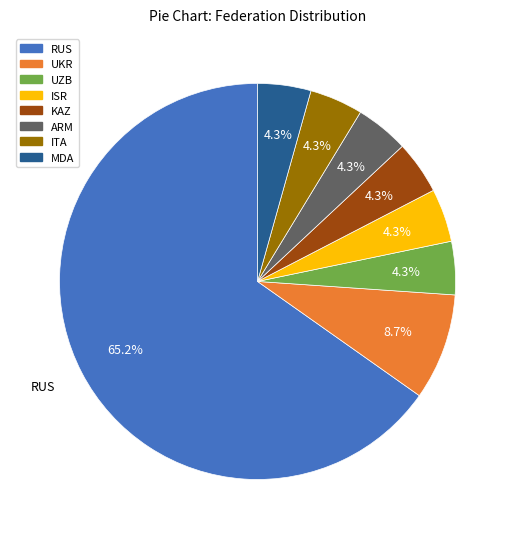

What percentage is the KAZ slice, to the nearest percent?

4%